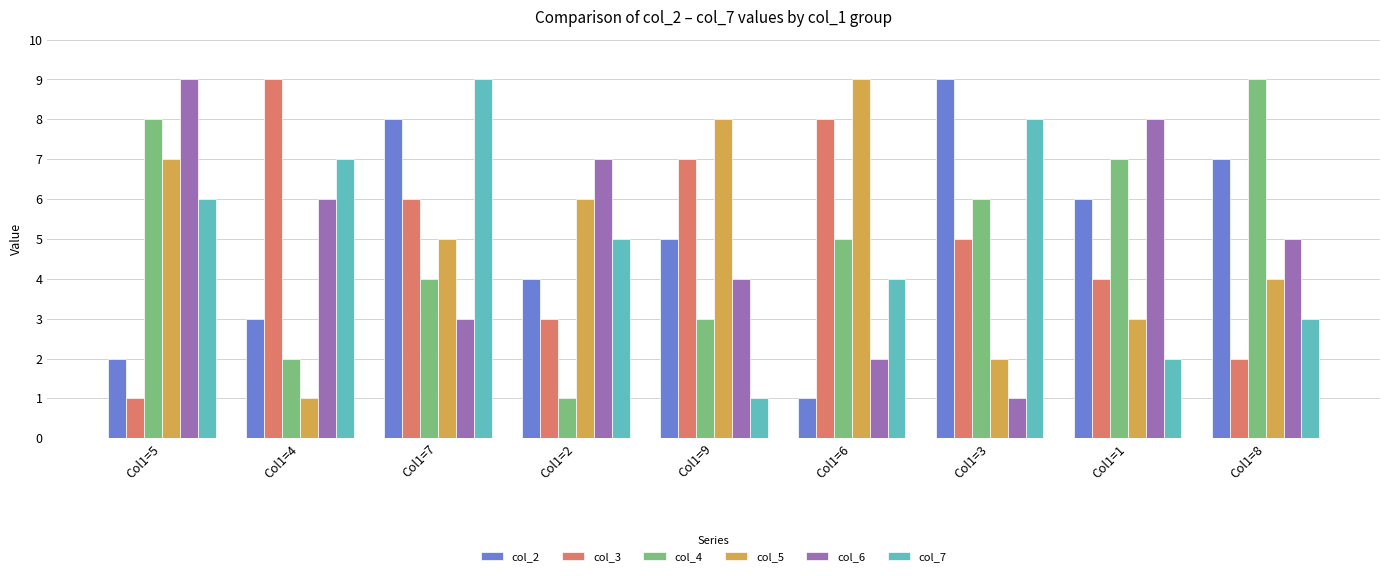

What is the difference between the second highest and second lowest values in the col_5 series?

6